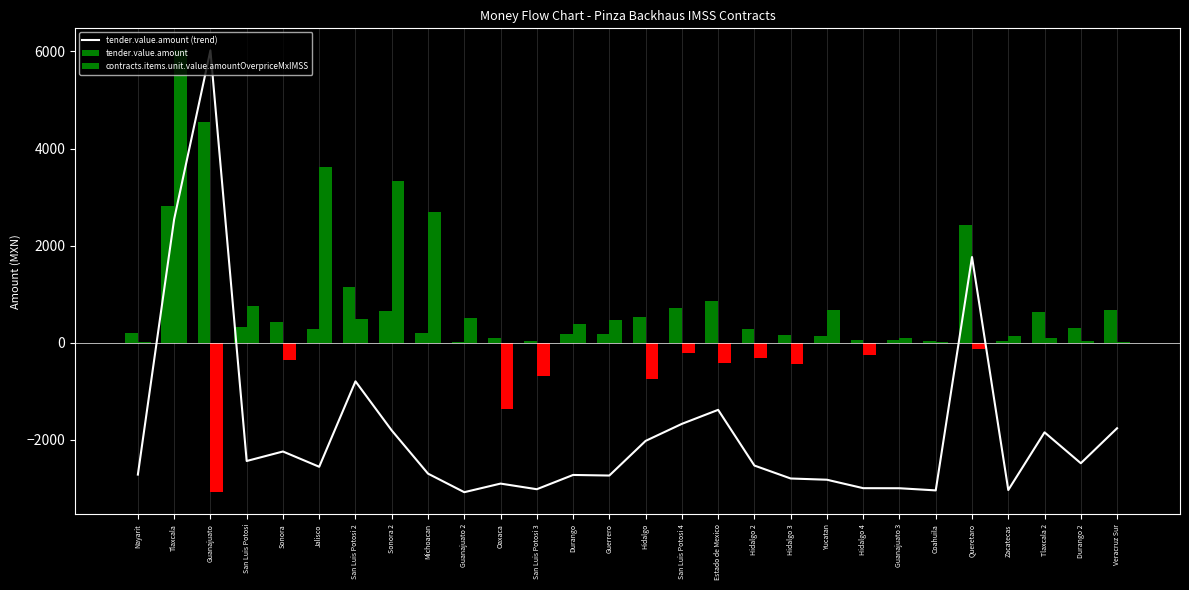

Reading left to right, list all the values displayed in this chart.

Nayarit=-2716.3	Tlaxcala=2542.5	Guanajuato=6020.3	San Luis Potosi=-2436.5	Sonora=-2240.9	Jalisco=-2555.3	San Luis Potosi 2=-795.7	Sonora 2=-1807.4	Michoacan=-2696.8	Guanajuato 2=-3078.9	Oaxaca=-2901.8	San Luis Potosi 3=-3017.8	Durango=-2723.9	Guerrero=-2736.0	Hidalgo=-2022.4	San Luis Potosi 4=-1671.6	Estado de Mexico=-1383.0	Hidalgo 2=-2530.4	Hidalgo 3=-2796.8	Yucatan=-2822.5	Hidalgo 4=-2996.1	Guanajuato 3=-2997.7	Coahuila=-3042.1	Queretaro=1764.3	Zacatecas=-3034.5	Tlaxcala 2=-1846.1	Durango 2=-2482.4	Veracruz Sur=-1761.7